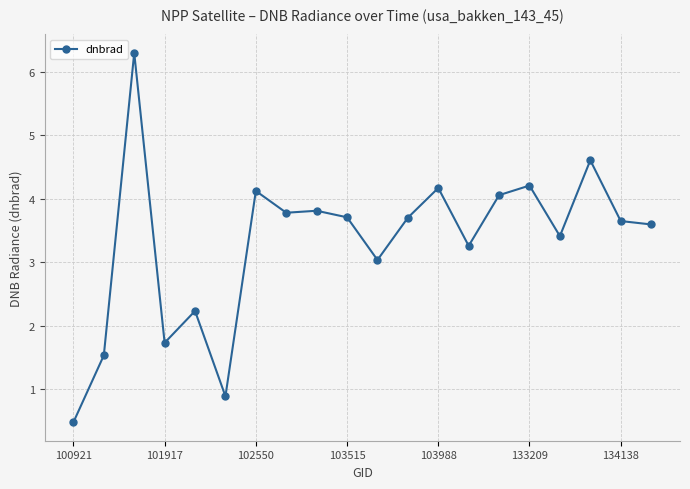

What is the greatest value displayed?

6.3